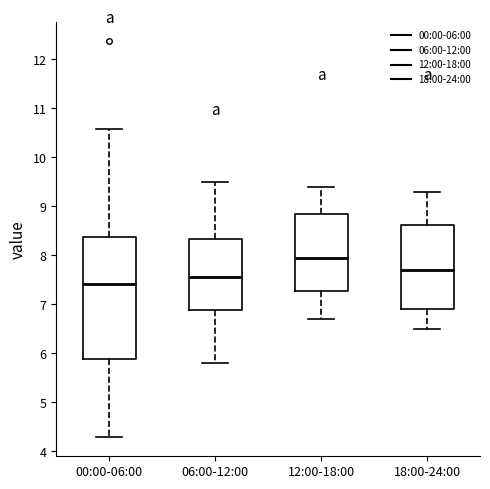

Where does the lower whisker of the box for 00:00-06:00 end on the y-axis? The values are not printed on the chart, so give them approximately, as read against the axis.

4.3